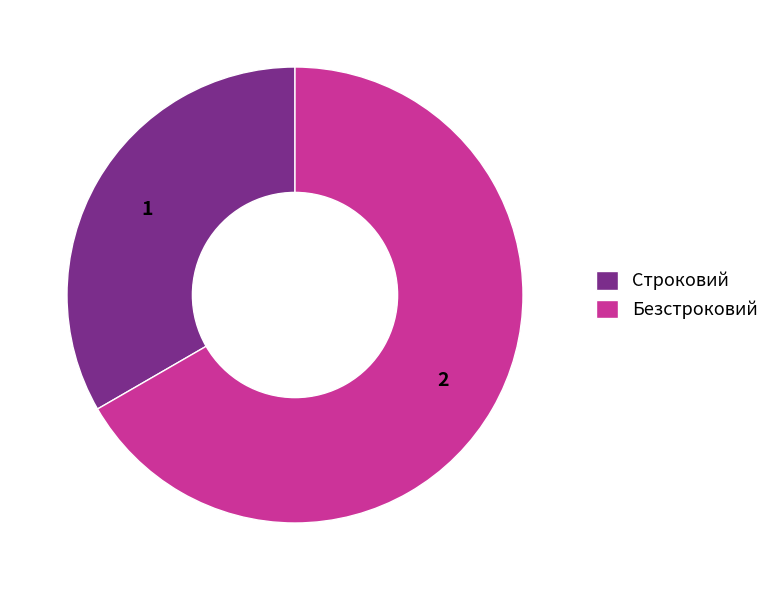

What is the majority slice?

Безстроковий